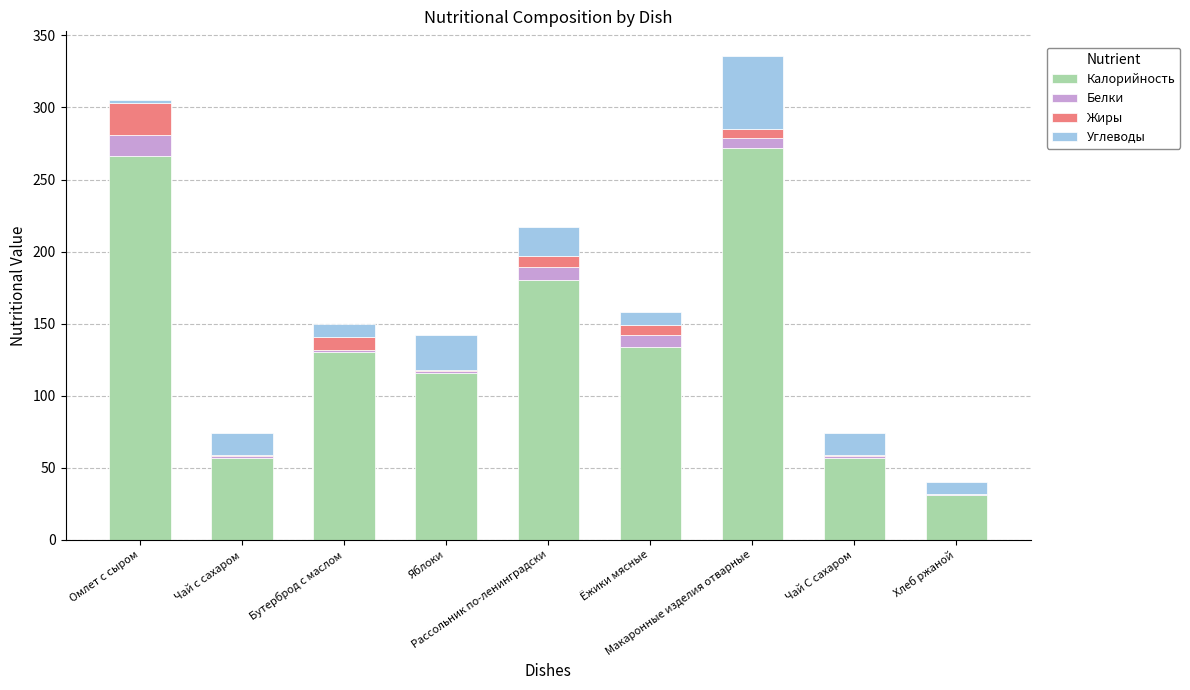

Does the chart contain stacked bars?

Yes